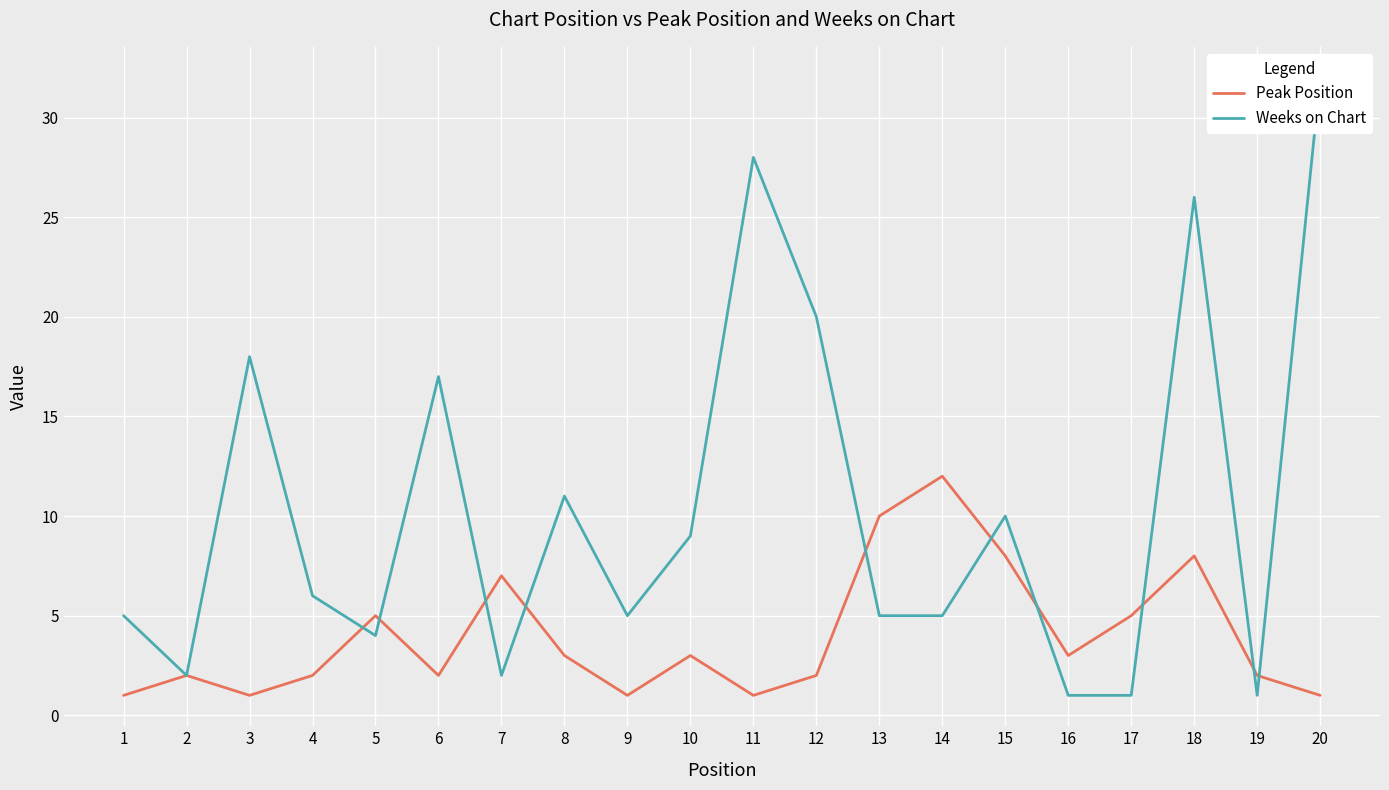

Which category has the lowest value across all series?

1